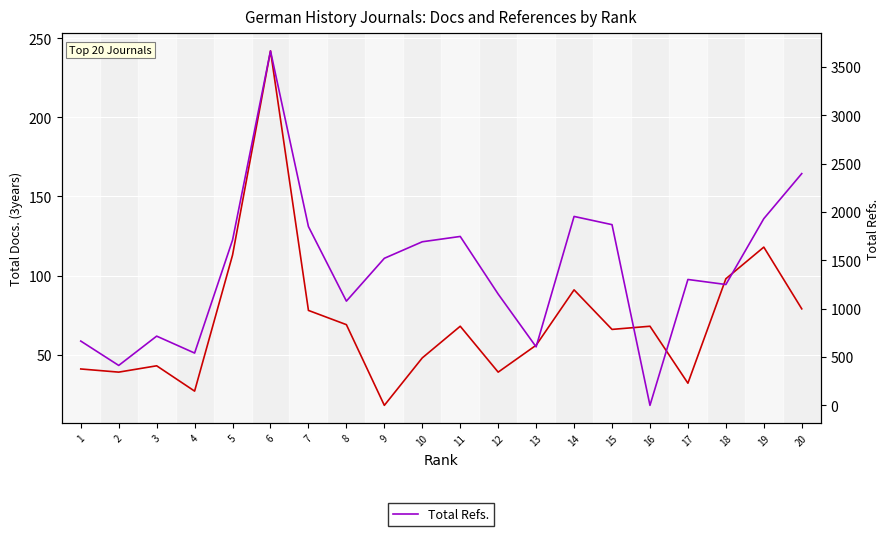

What is the sum of the Total Refs. values at 6 and 19?

5597